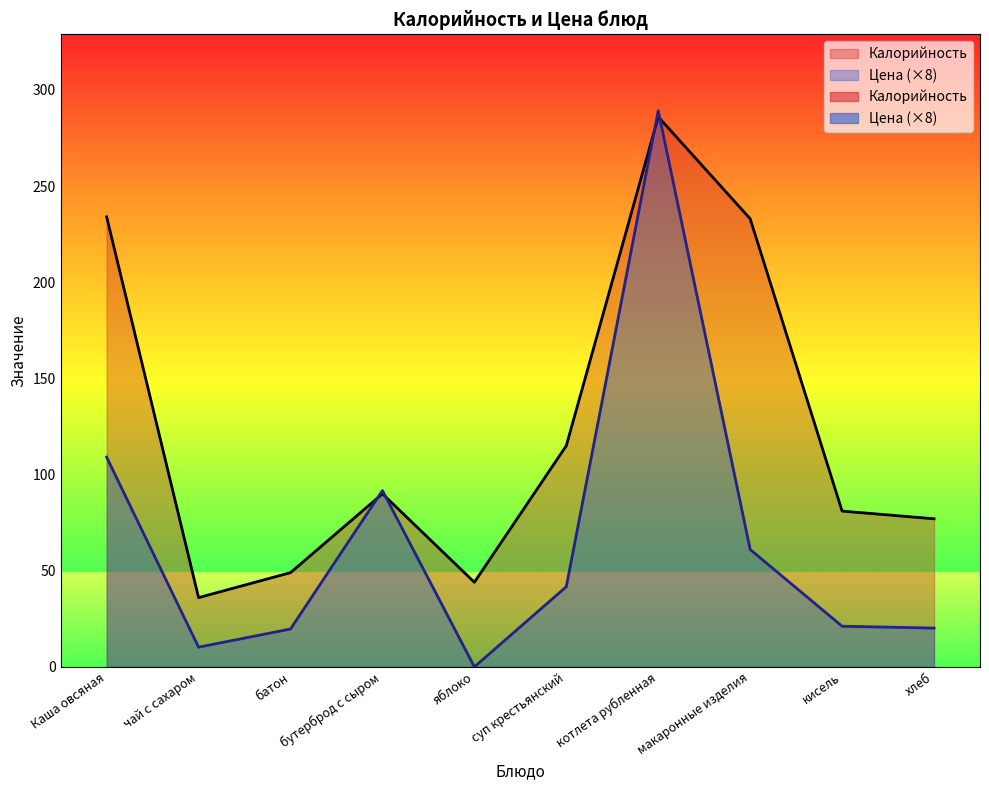

At which category is the sum across all series the highest?

котлета рубленная